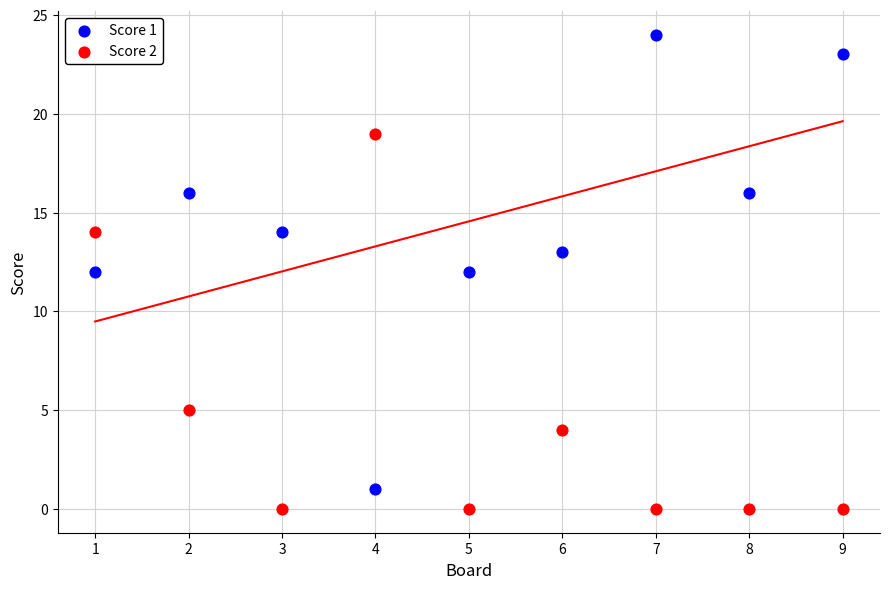

What are all the series names shown in the legend?

Score 1, Score 2